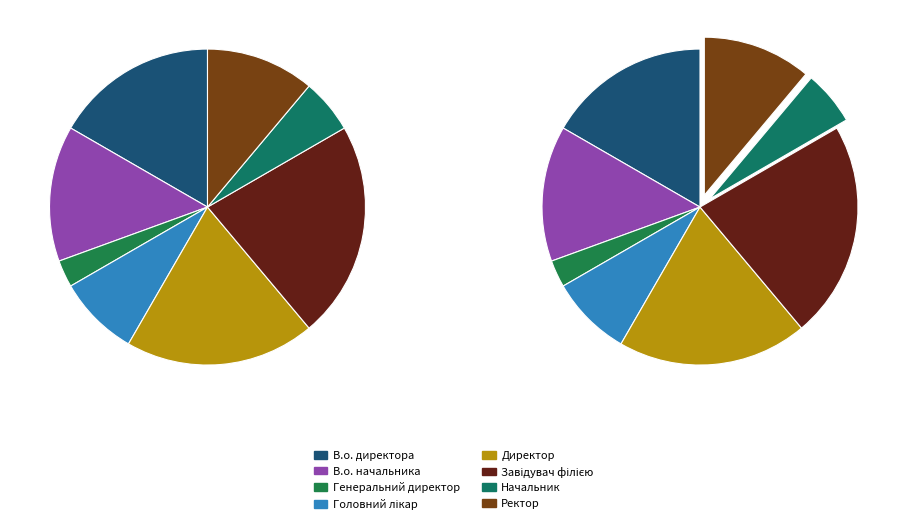

Rank the categories by value from highest to lowest.

Завідувач філією, Директор, В.о. директора, В.о. начальника, Ректор, Головний лікар, Начальник, Генеральний директор